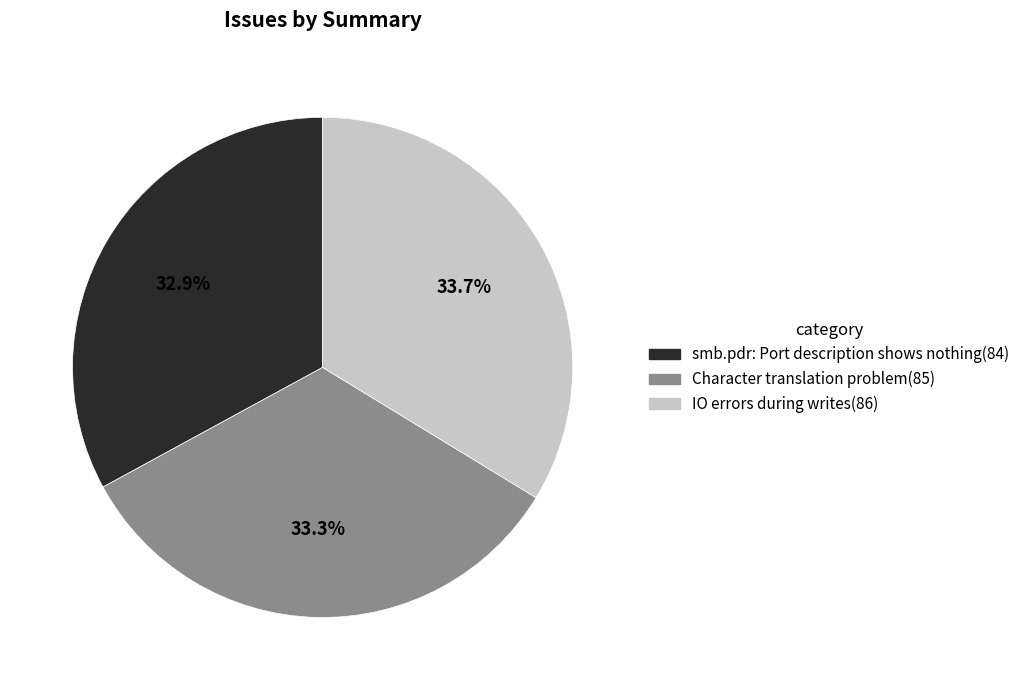

What portion of the pie excludes Character translation problem?

66.7%